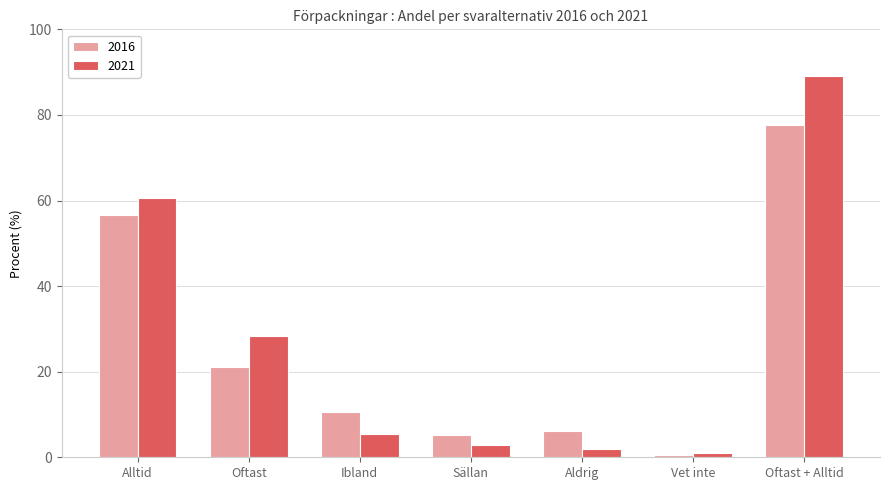

What is the difference between the maximum and minimum values in the 2016 series?

77.0